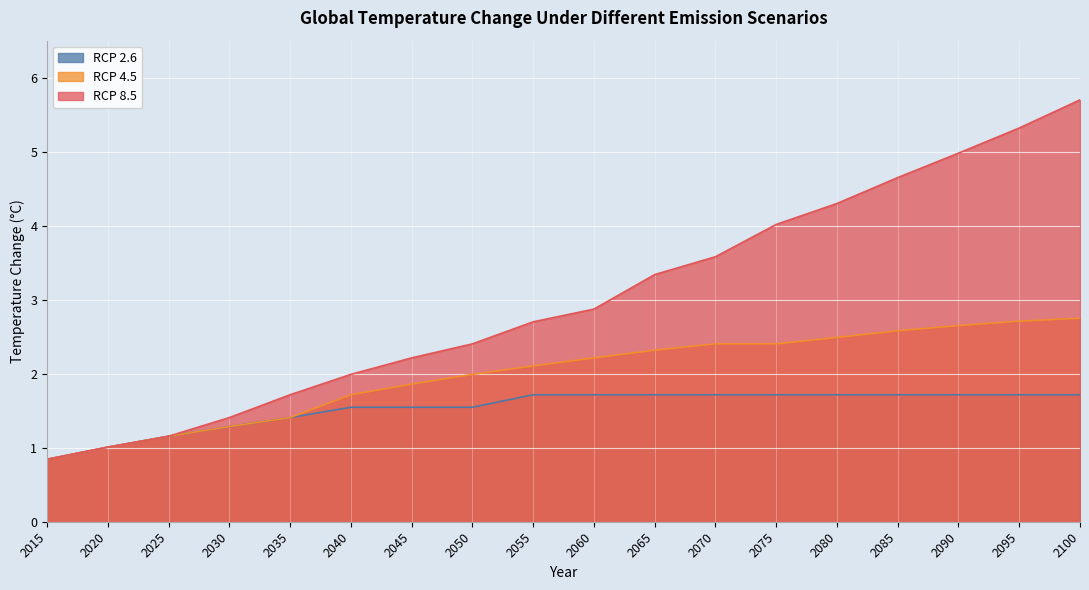

What are all the series names shown in the legend?

RCP 2.6, RCP 4.5, RCP 8.5